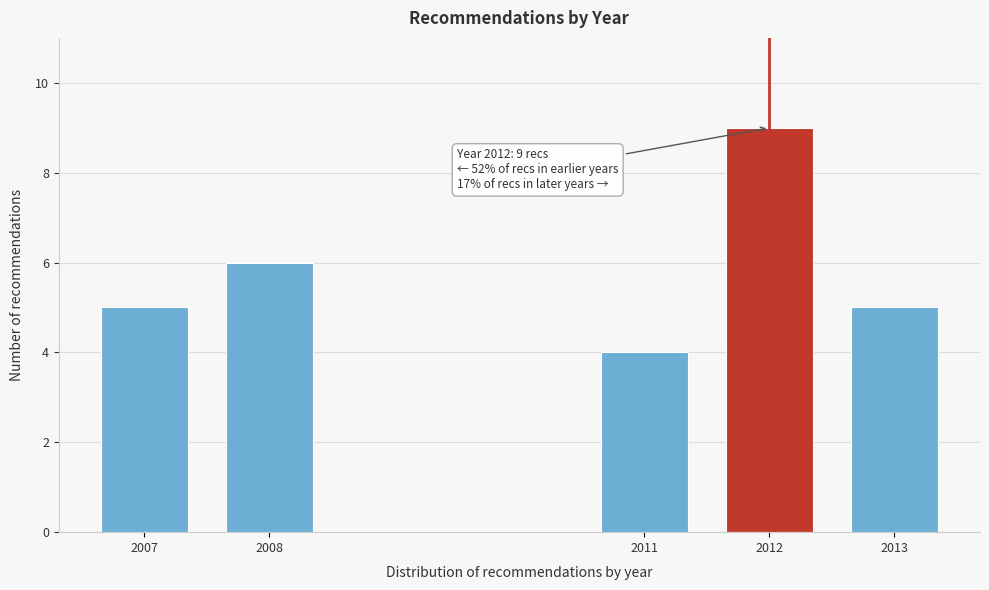

Reading left to right, extract all data points from this chart.

2007=5	2008=6	2011=4	2012=9	2013=5